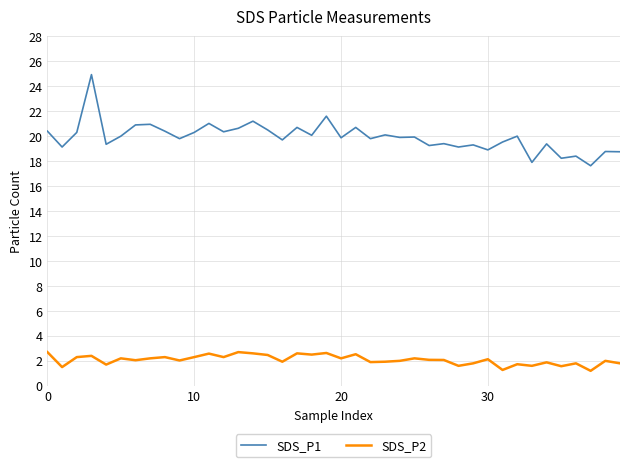

What is the difference between the maximum and second lowest values in the SDS_P1 series?

7.0